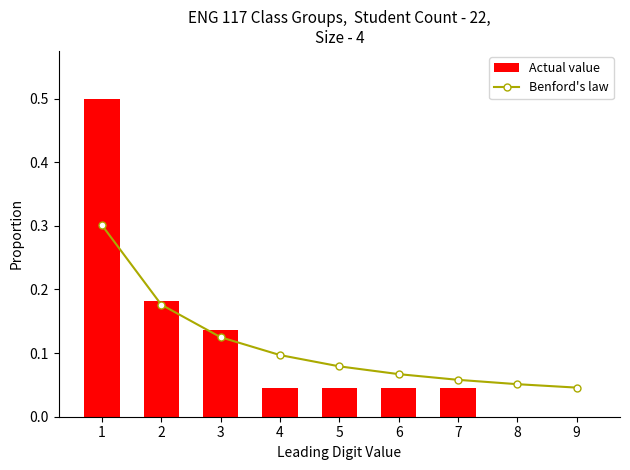

Which series has the widest spread of values?

Actual value